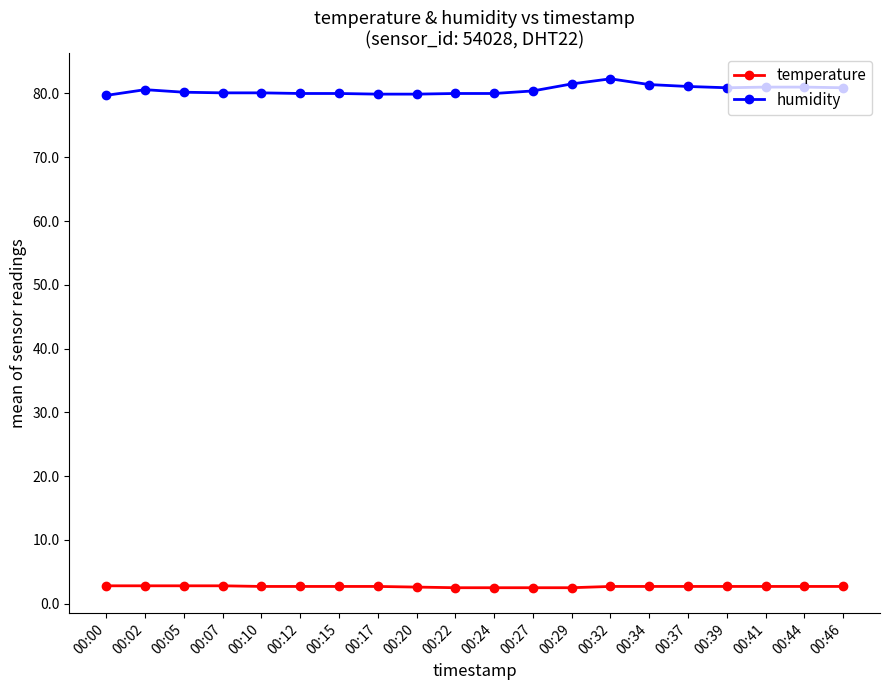

How many lines are shown in the chart?

2